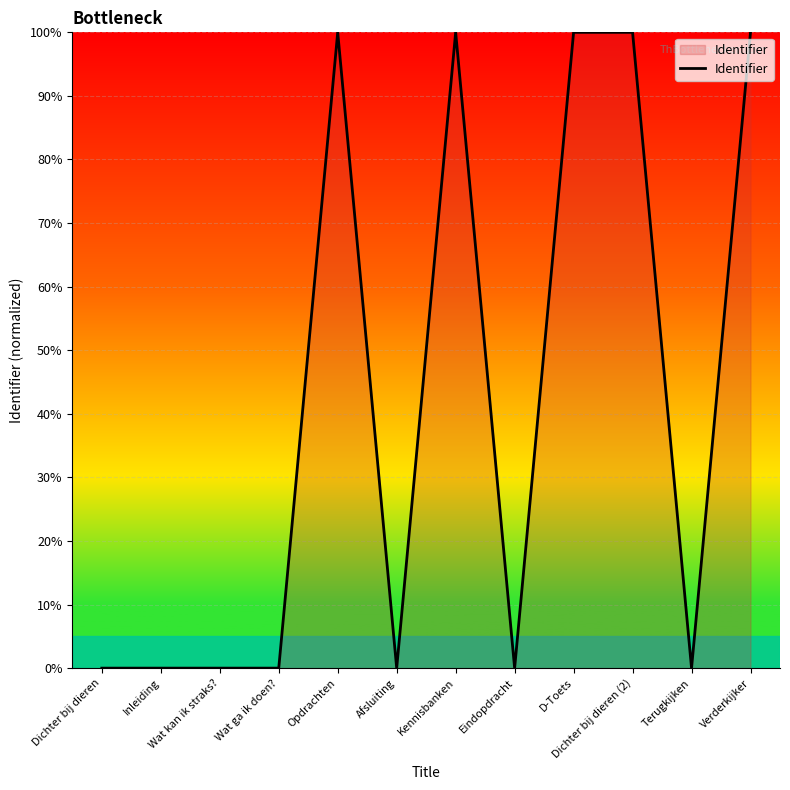

What is the maximum value shown in the chart?

100.0